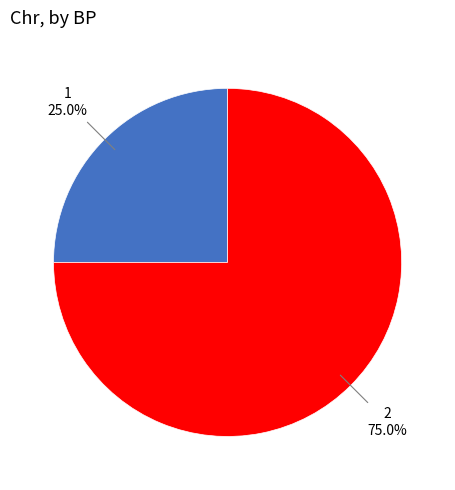

Does any single category account for the majority?

Yes